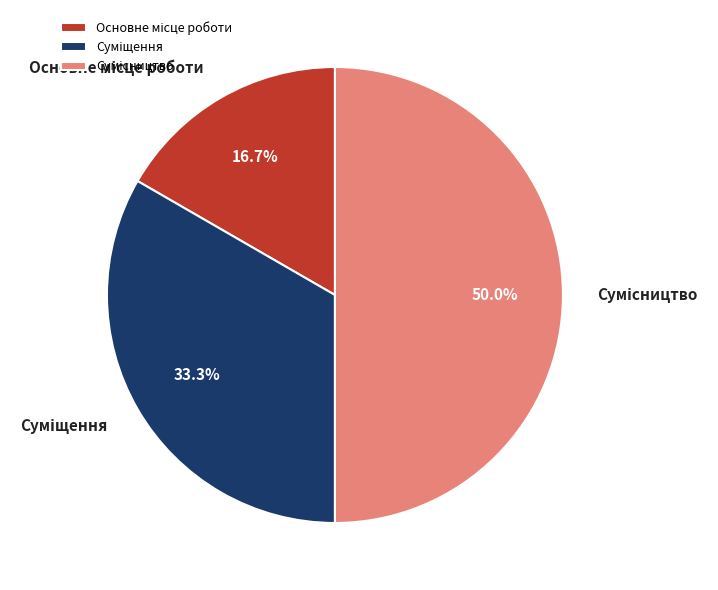

Which category has the smallest portion of the pie?

Основне місце роботи